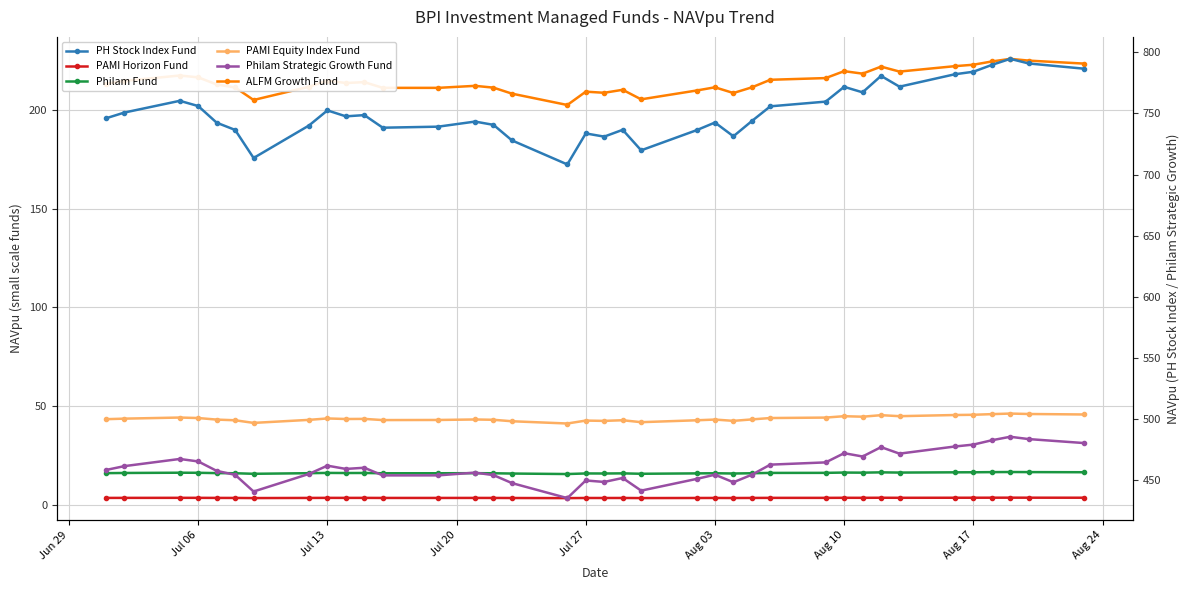

What is the lowest value of the Philam Strategic Growth Fund series?

435.5